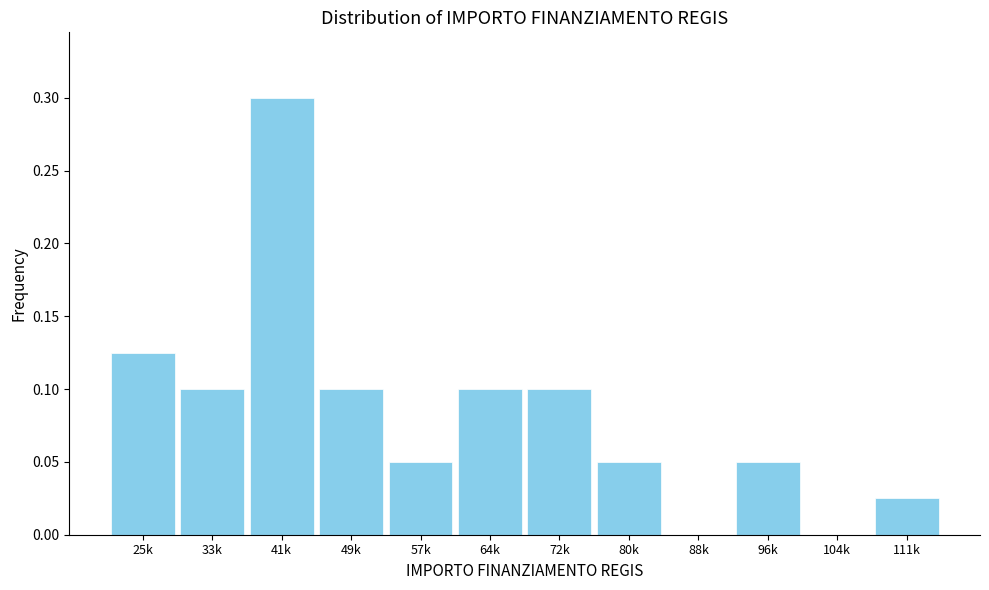

Between 33k and 25k, which is larger?

25k